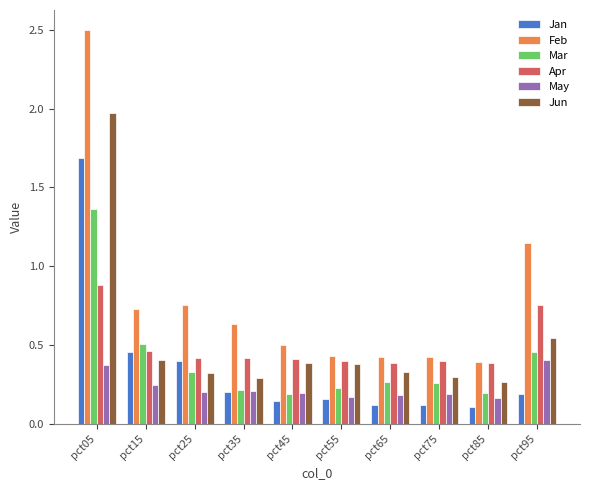

Between pct85 and pct95, which series saw the biggest shift?

Feb